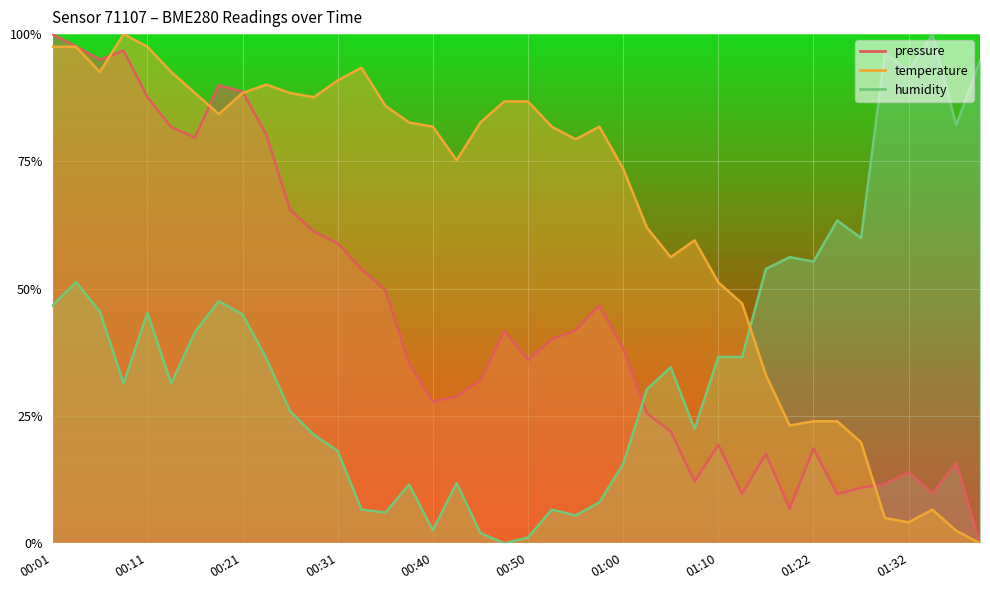

Between 00:40 and 01:07, which is larger?

00:40